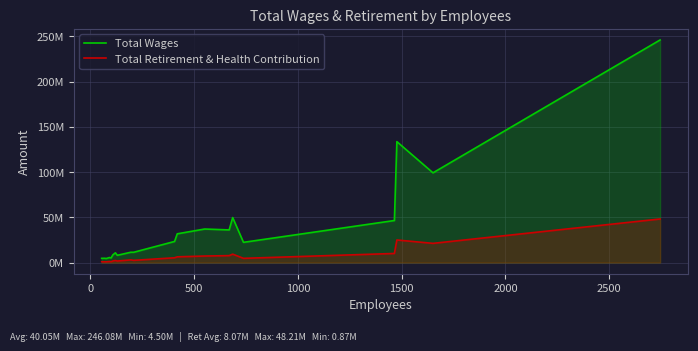

How many data points in Total Retirement & Health Contribution are less than 4714952?

10